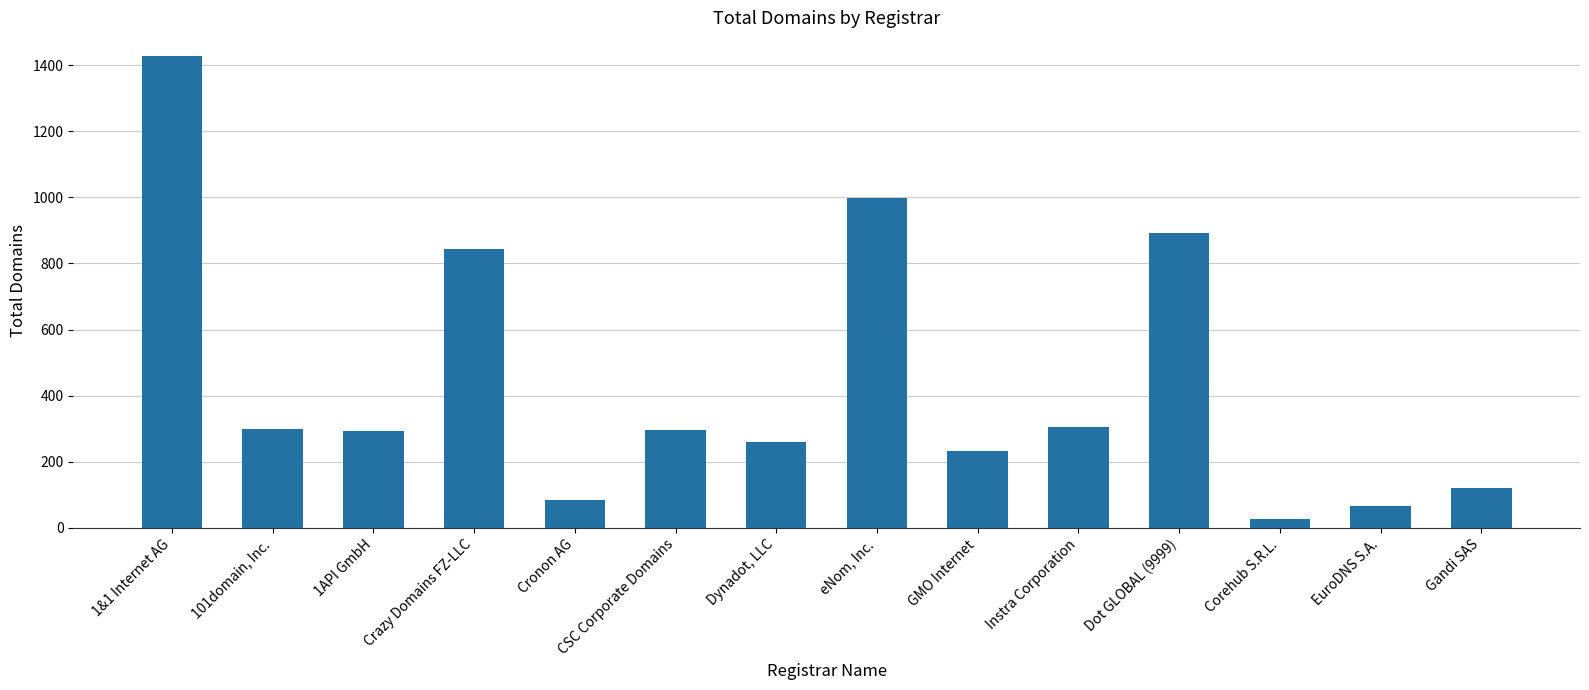

What is the difference between the second highest and minimum values?

970